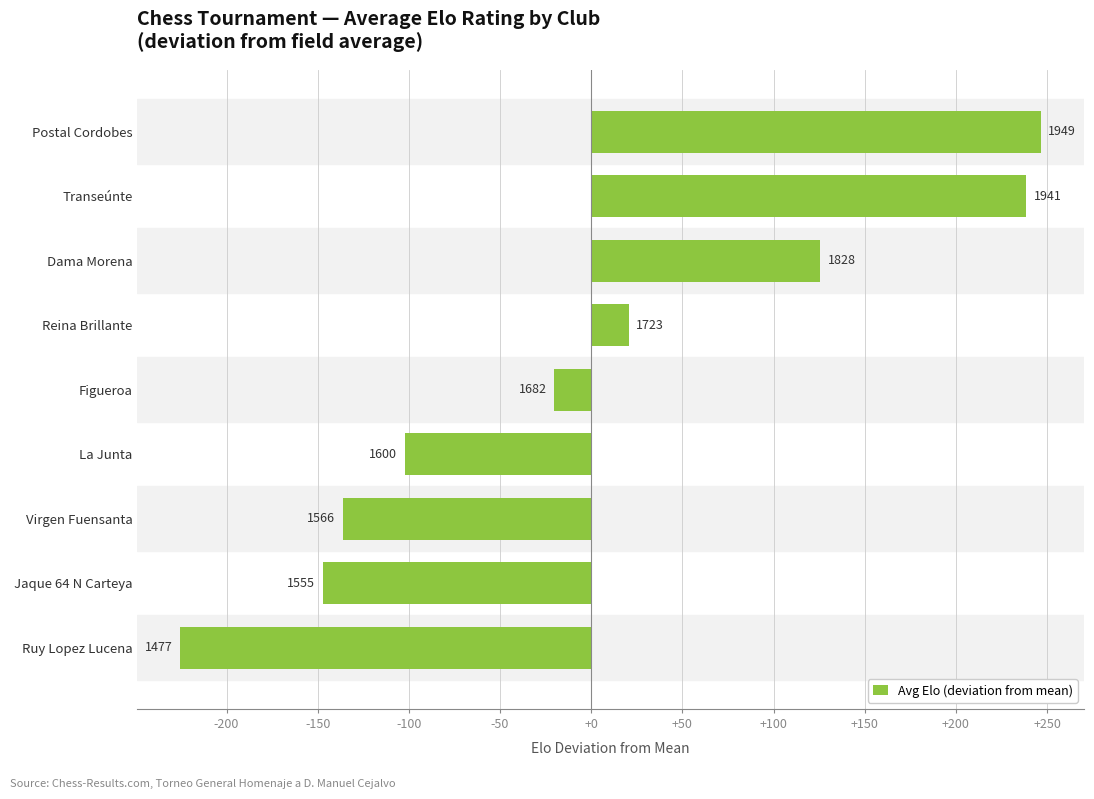

What is the difference between the maximum and minimum values?

472.0